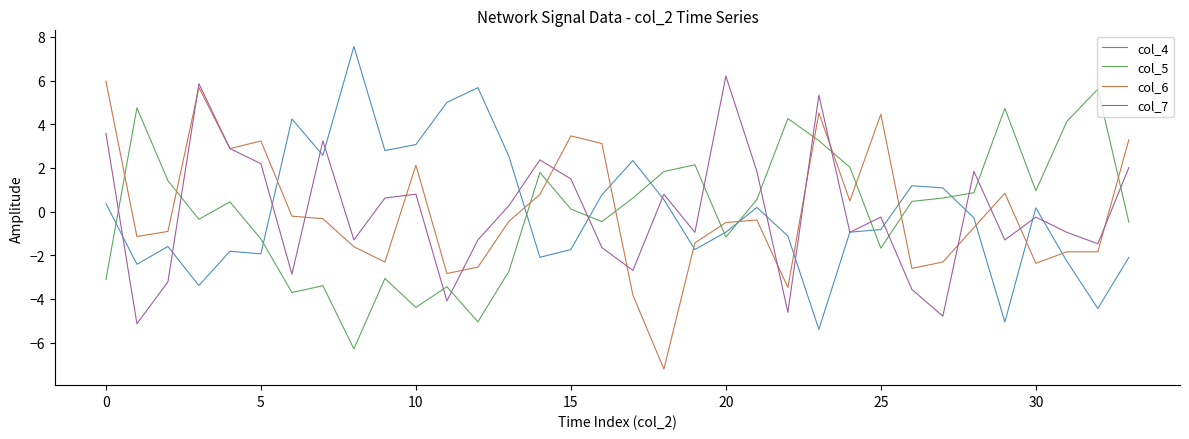

What is the maximum value for col_4?

7.6